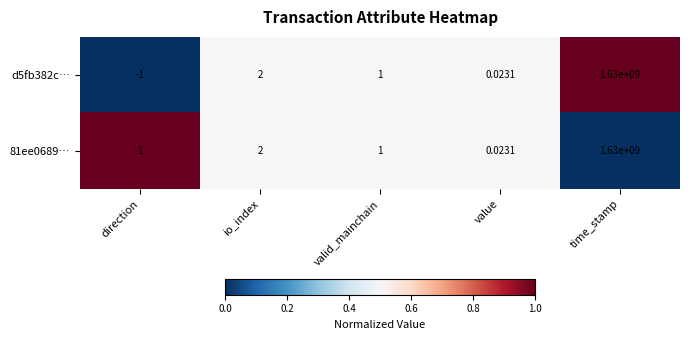

Which label corresponds to the largest value in the chart?

time_stamp